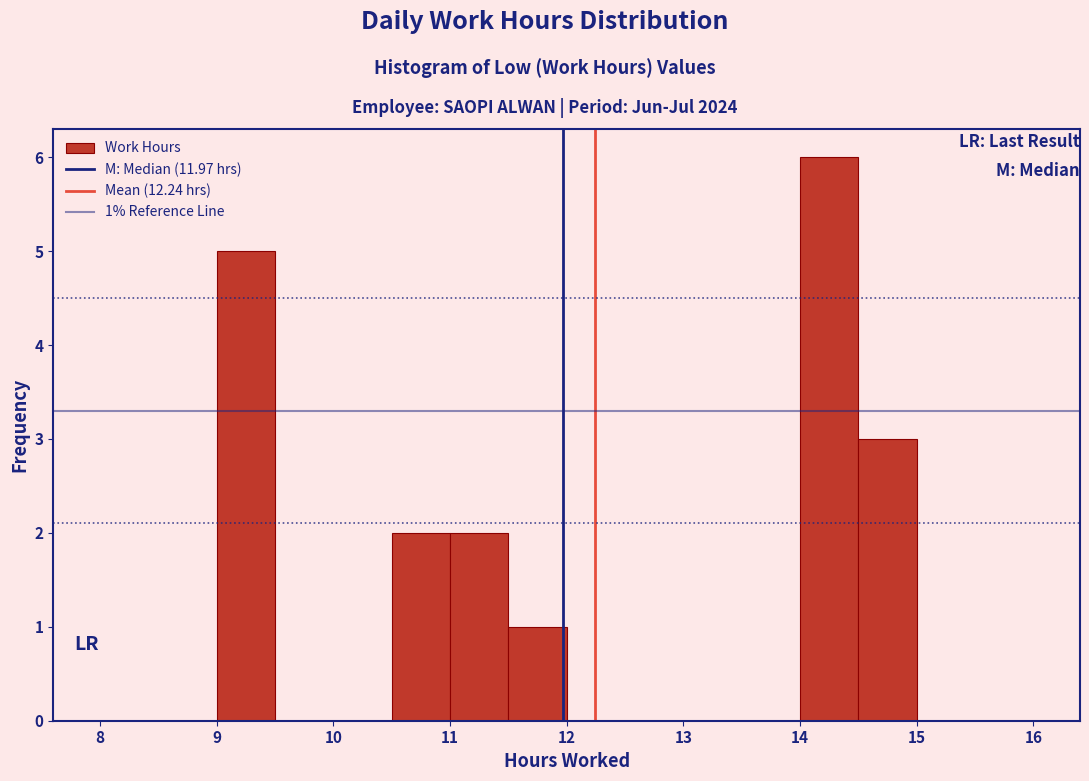

Over which range of the x-axis is the bar tallest?

14.0 to 14.5